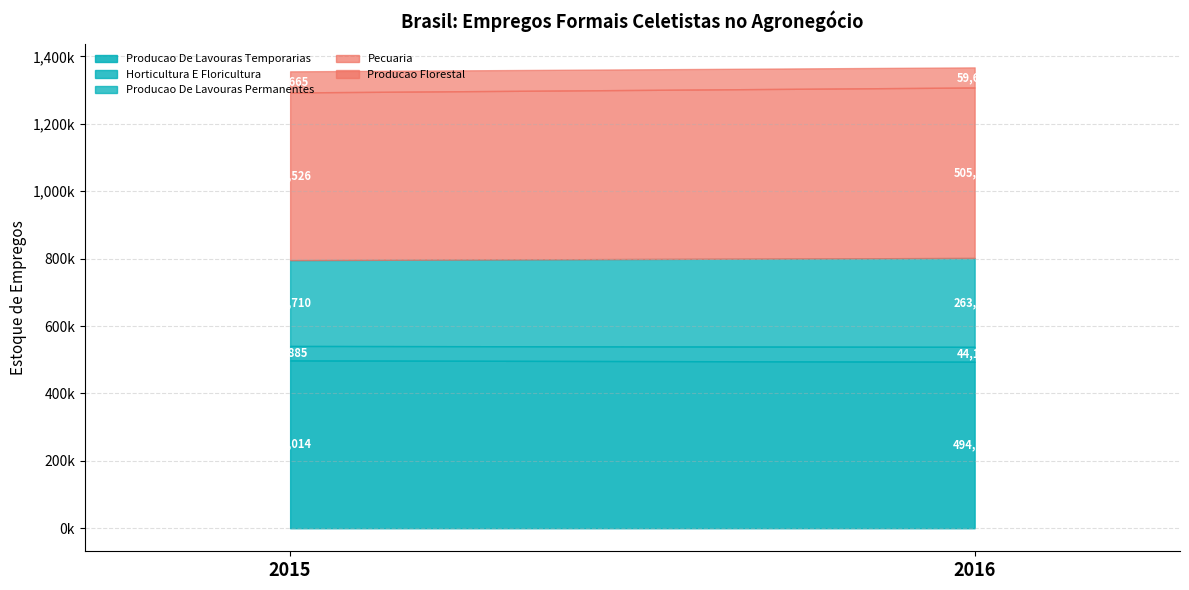

What is the sum of all HORTICULTURA E FLORICULTURA values?

87013